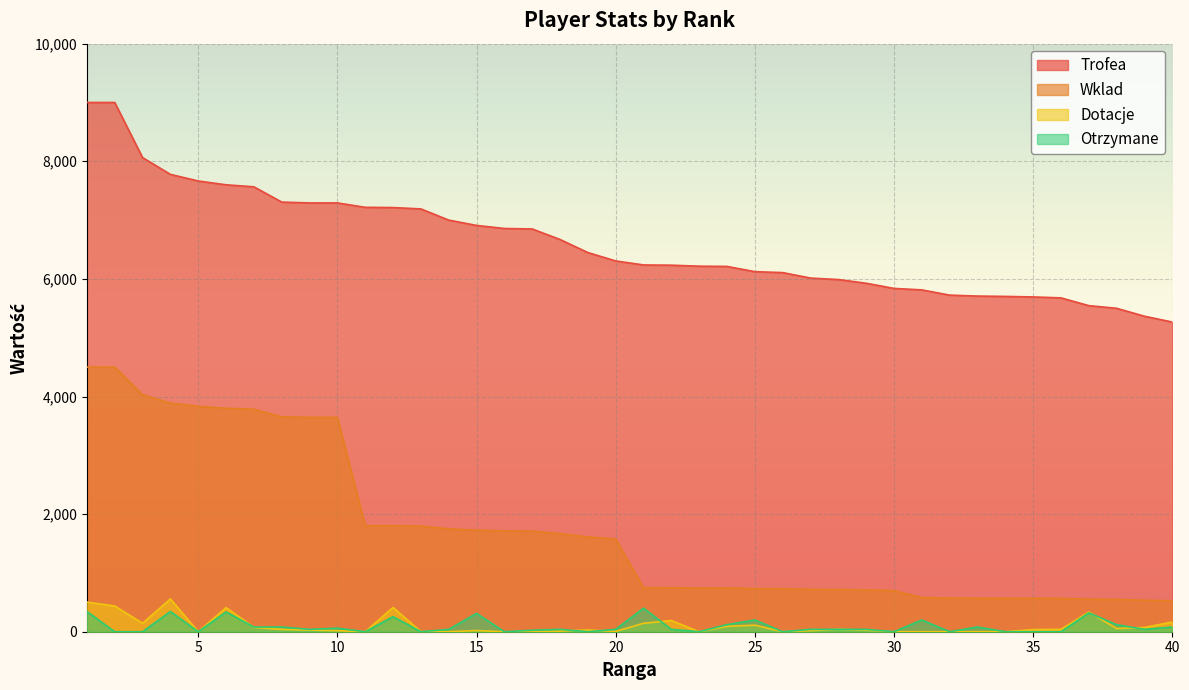

Reading left to right, what are all the values shown in this chart?

Trofea: 9000	9000	8063	7777	7665	7600	7566	7306	7292	7292	7217	7213	7190	7000	6909	6857	6849	6670	6448	6305	6237	6233	6216	6212	6123	6107	6014	5989	5926	5838	5813	5724	5708	5702	5693	5677	5545	5500	5365	5266
Wklad: 4500	4500	4031	3888	3832	3800	3783	3653	3646	3646	1804	1803	1797	1750	1727	1714	1712	1667	1612	1576	748	747	745	745	734	732	721	718	711	700	581	572	570	570	569	567	554	550	536	526
Dotacje: 504	437	144	557	0	410	74	40	28	18	0	412	2	0	20	0	0	10	30	5	144	190	0	92	111	0	18	41	26	0	0	0	0	0	36	40	334	55	72	165
Otrzymane: 344	0	0	344	0	336	80	80	40	60	0	256	0	40	312	0	25	40	0	40	400	40	0	120	200	0	40	40	40	0	200	0	80	0	0	0	320	120	40	80